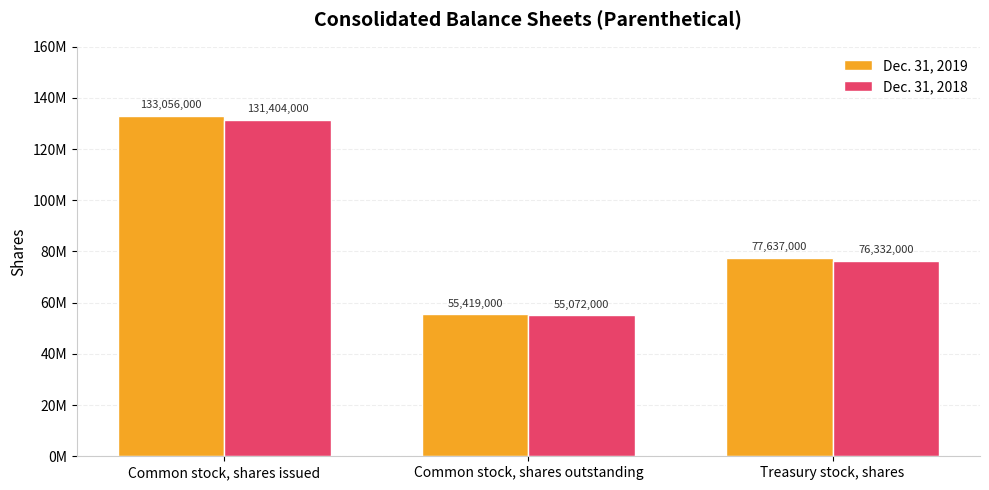

What are all the series names shown in the legend?

Dec. 31, 2019, Dec. 31, 2018